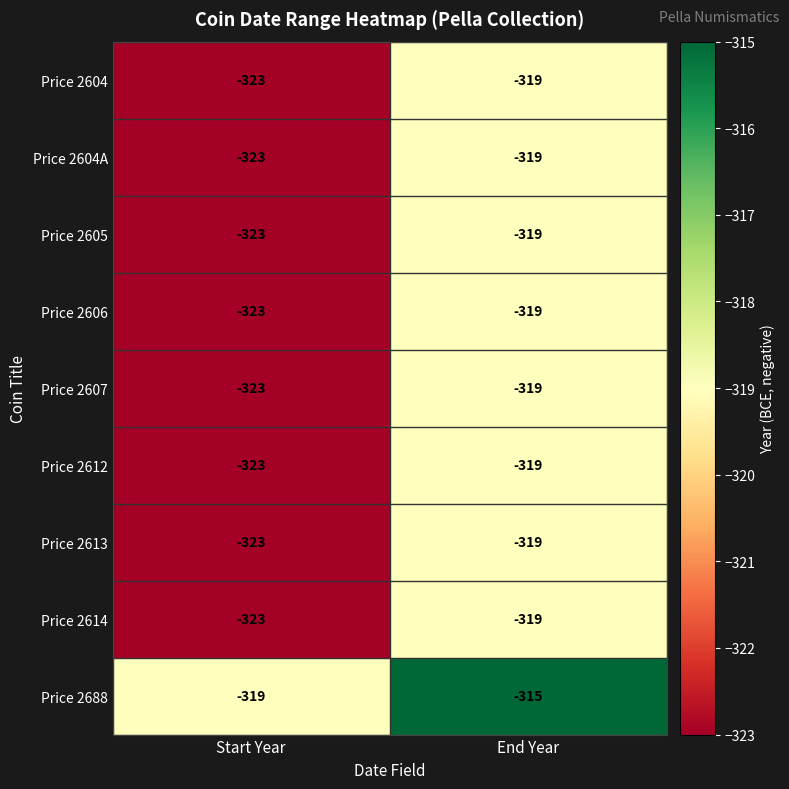

How many data points does each series have?

2